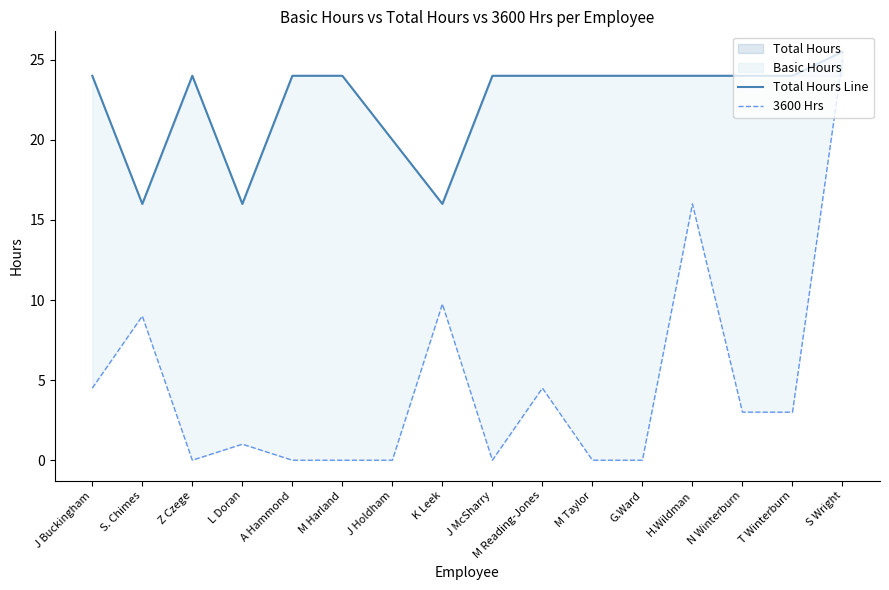

Where does the 3600 Hrs series first go above 3?

J Buckingham